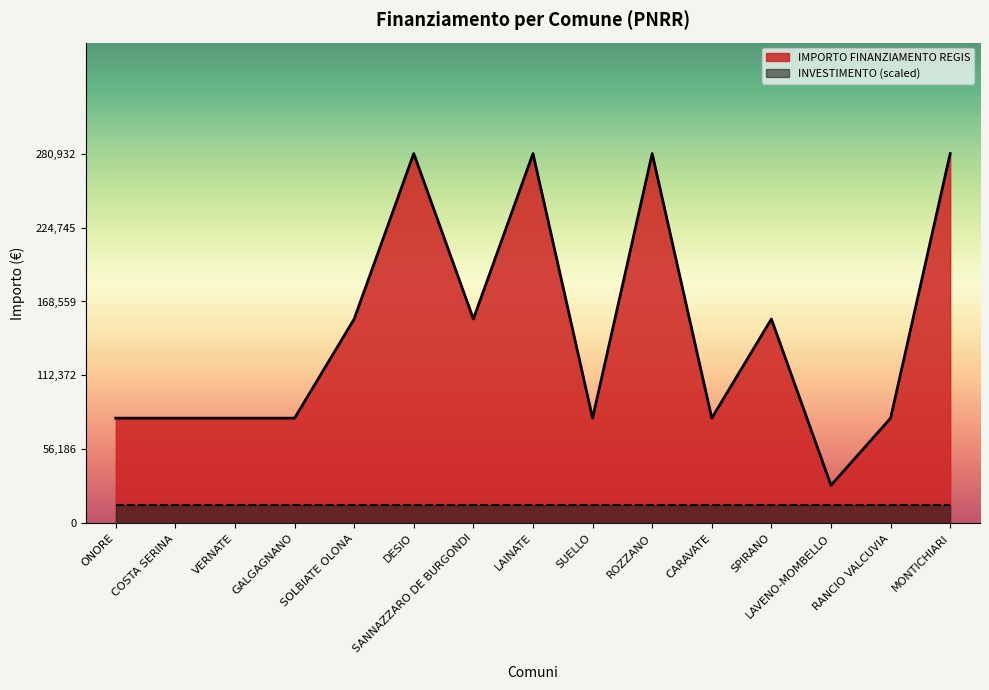

What is the value of the 11th point from the left?

79922